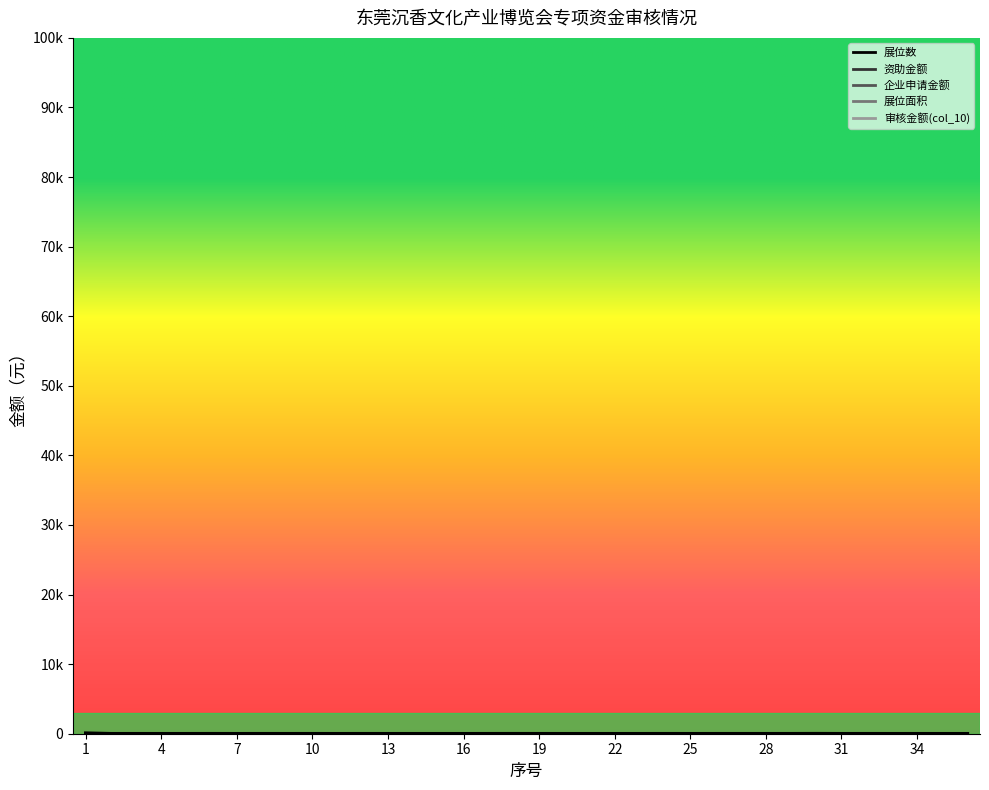

Which series has the largest total across all categories?

审核金额(col_10)